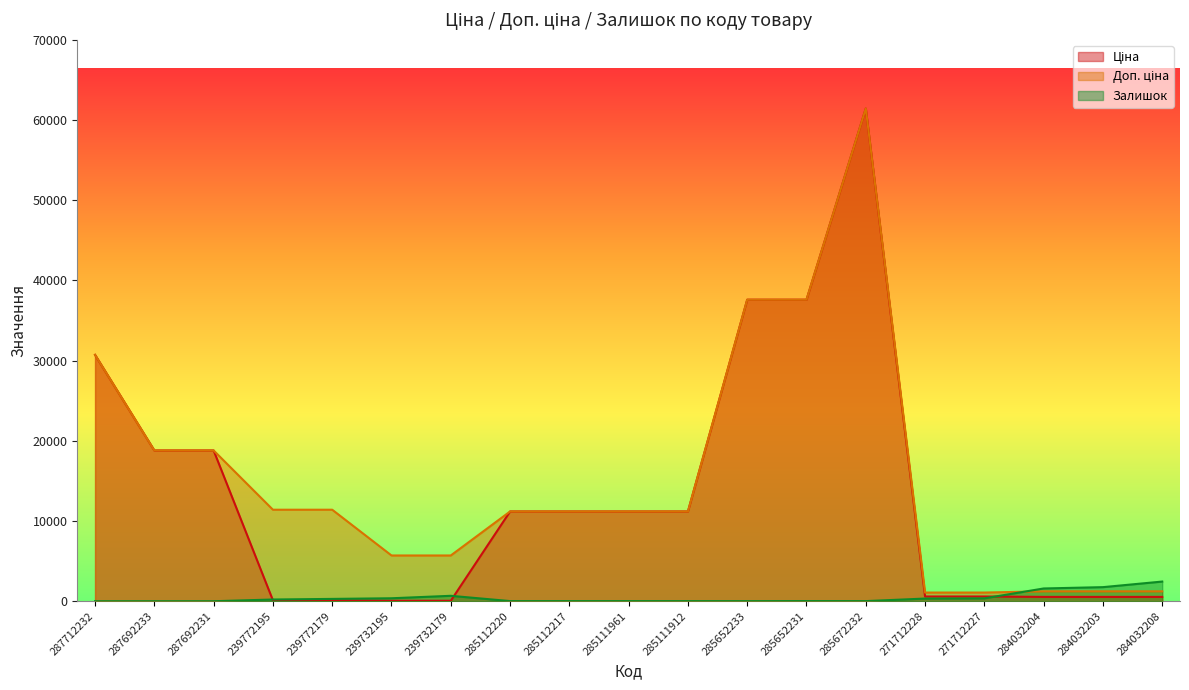

What position from the right is 239772179?

15